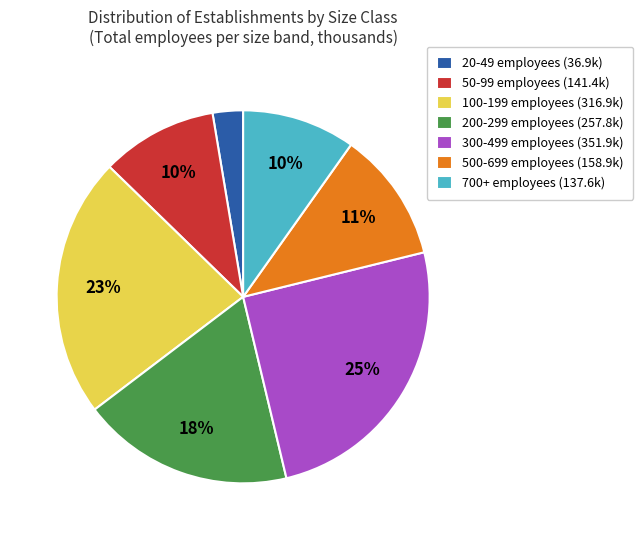

What percentage is the 700+ slice, to the nearest percent?

10%